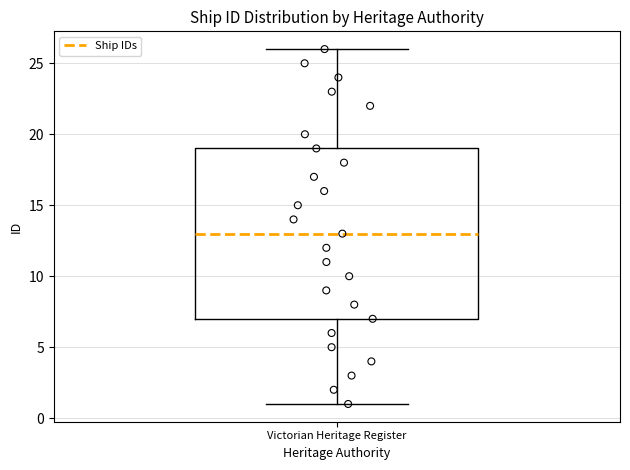

Where is the upper edge of the box for Victorian Heritage Register on the y-axis? The values are not printed on the chart, so give them approximately, as read against the axis.

19